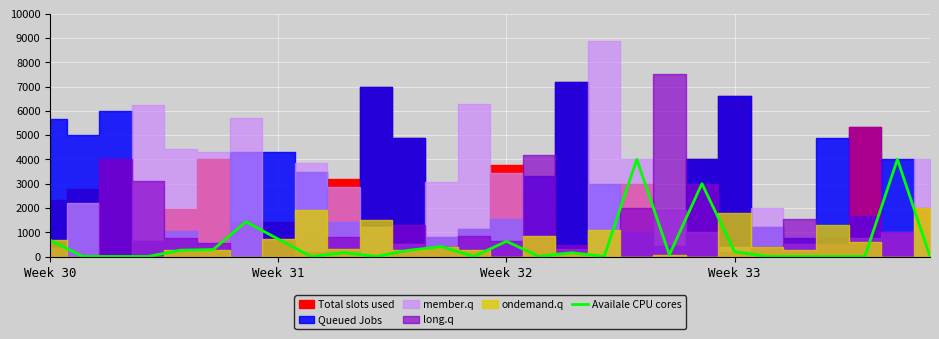

What is the highest value of the Availale CPU cores series?

4000.0